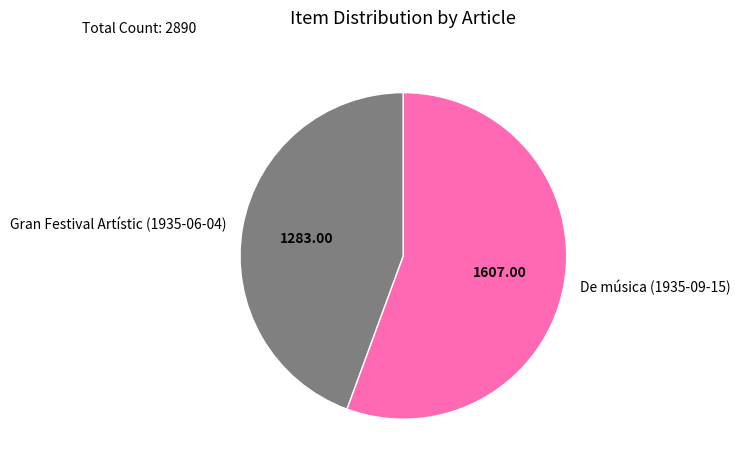

Rank the categories by value from lowest to highest.

Gran Festival Artístic (1935-06-04), De música (1935-09-15)